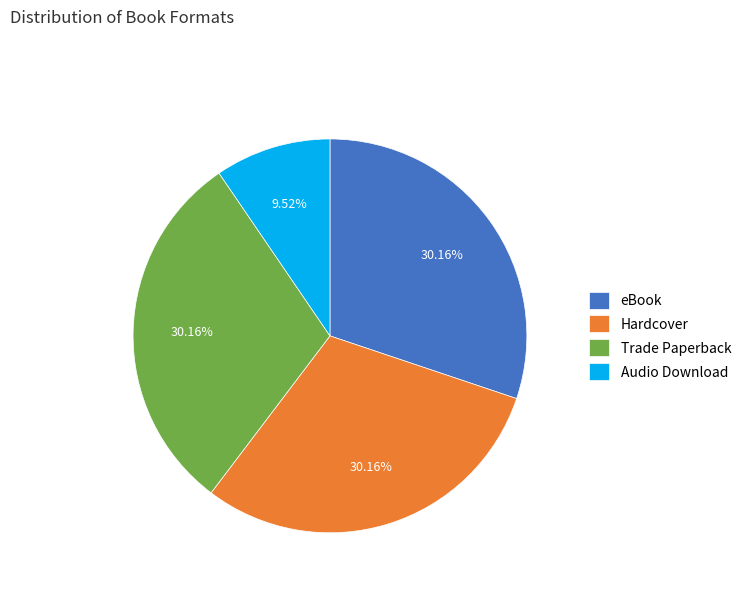

Which slice is the smallest?

Audio Download